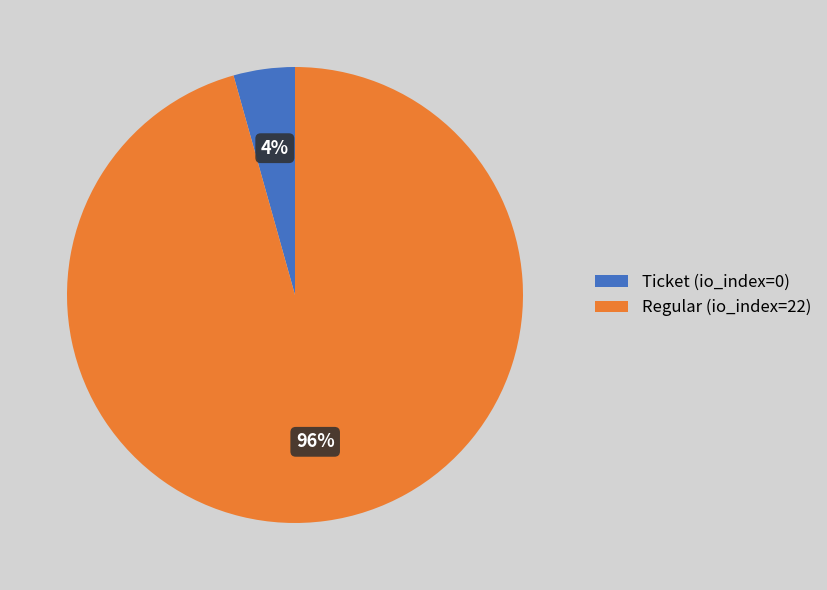

True or false: Ticket (io_index=0) accounts for 4% of the total.

True